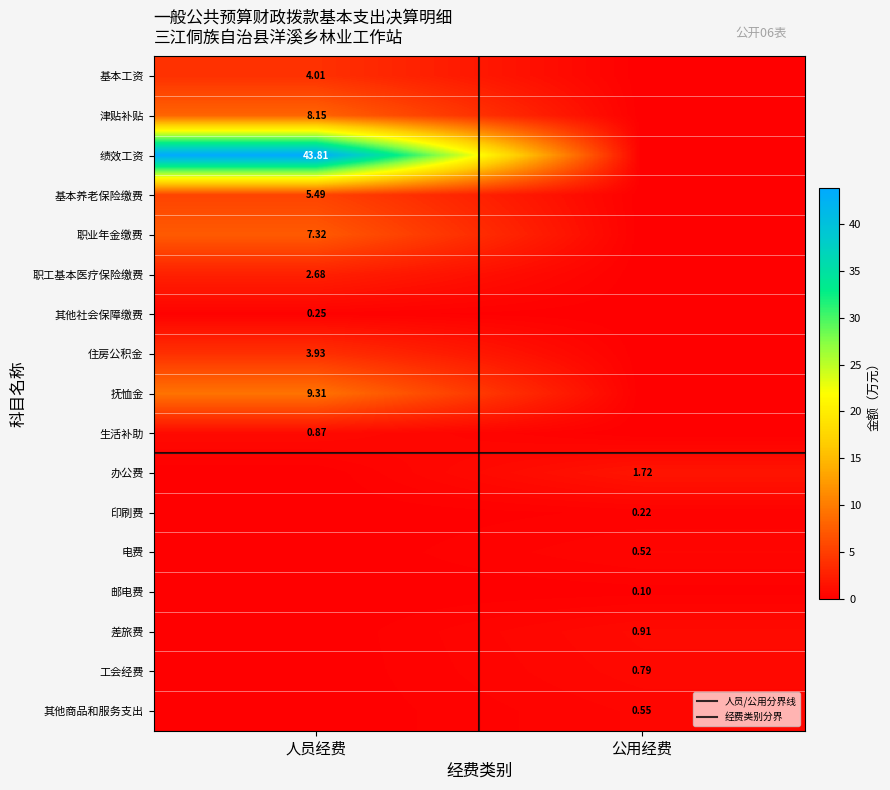

Which series has the largest range (max minus min)?

绩效工资